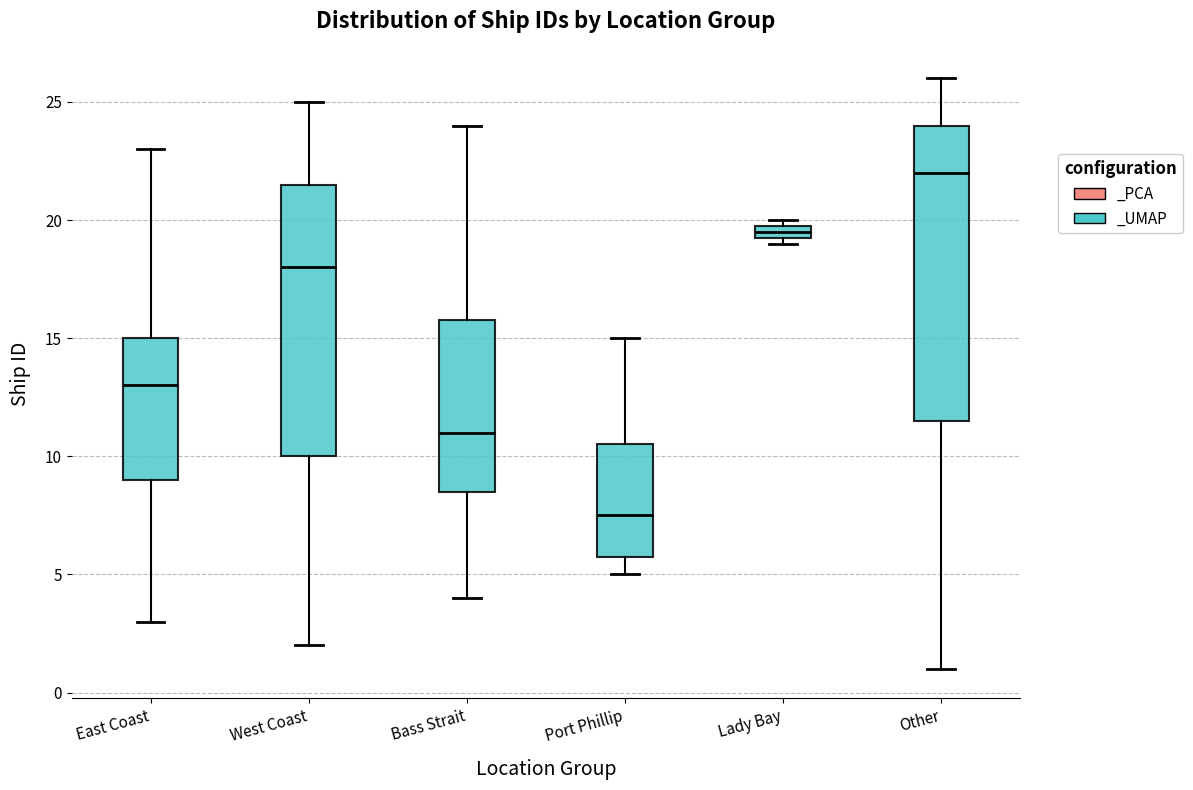

Which box has the highest median line?

Other